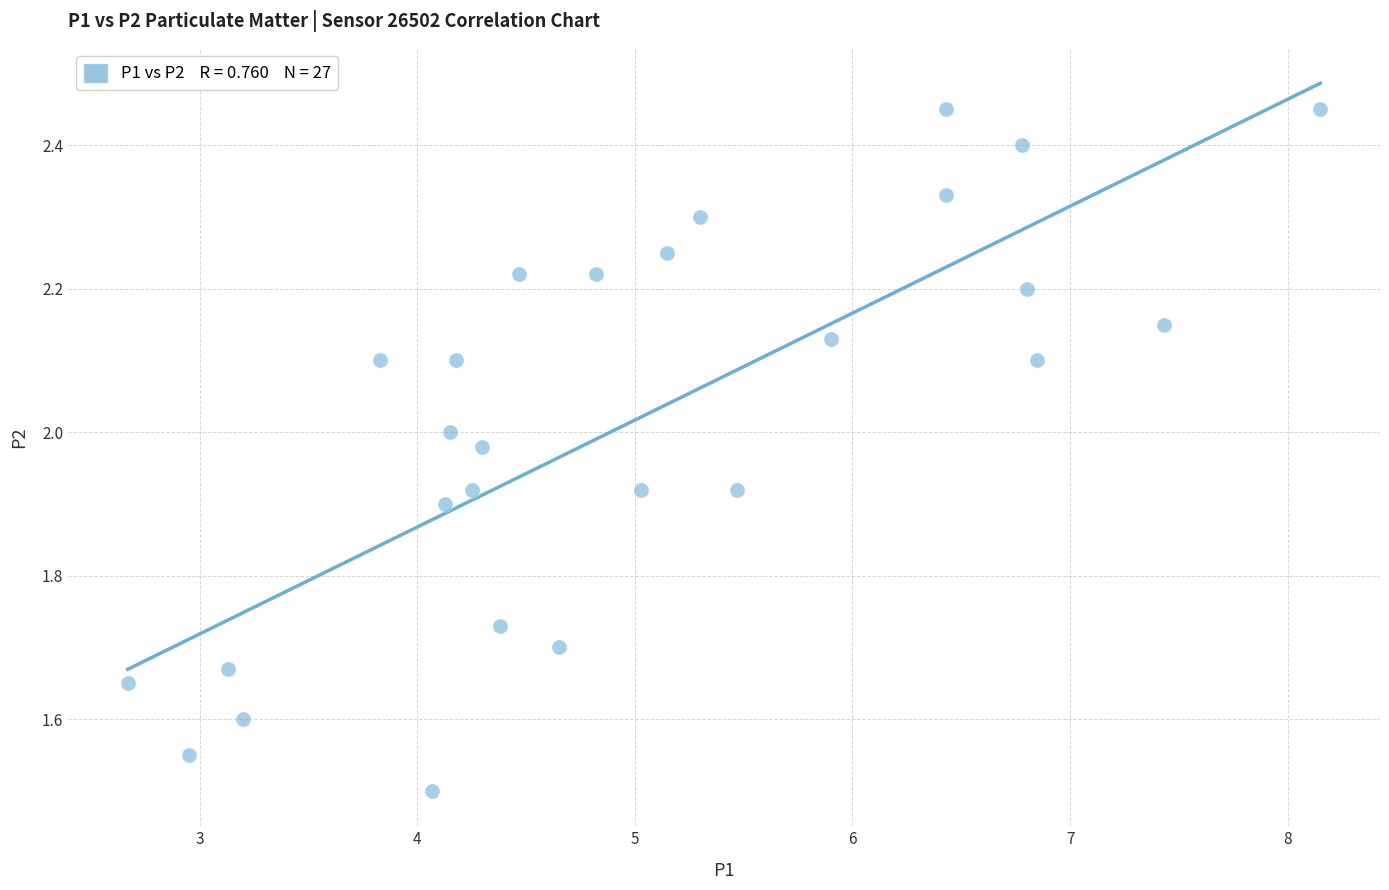

What Y value in the scatter plot is closest to 1?

1.5